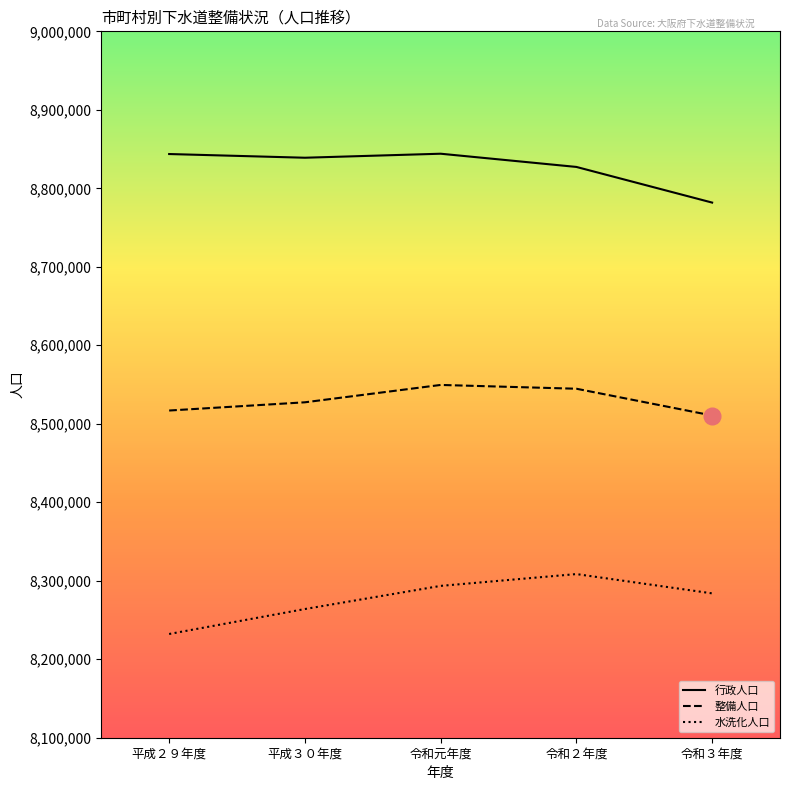

Is this an area chart (filled region under the line)?

No